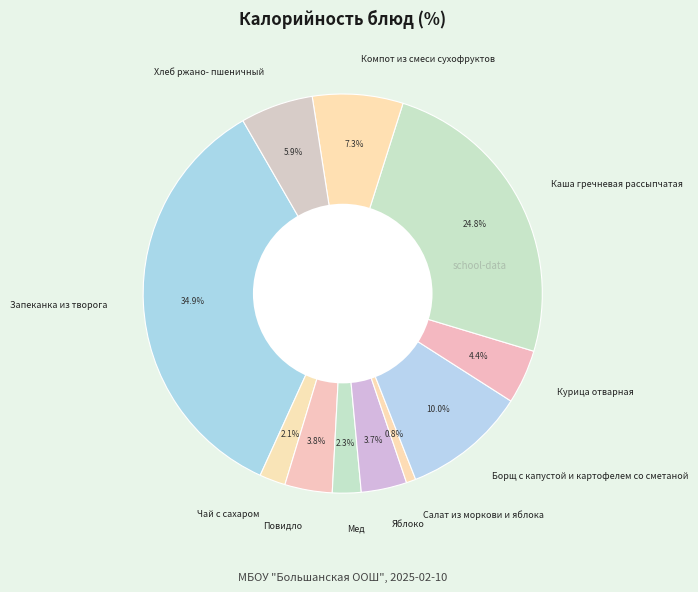

True or false: Запеканка из творога accounts for 35% of the total.

True